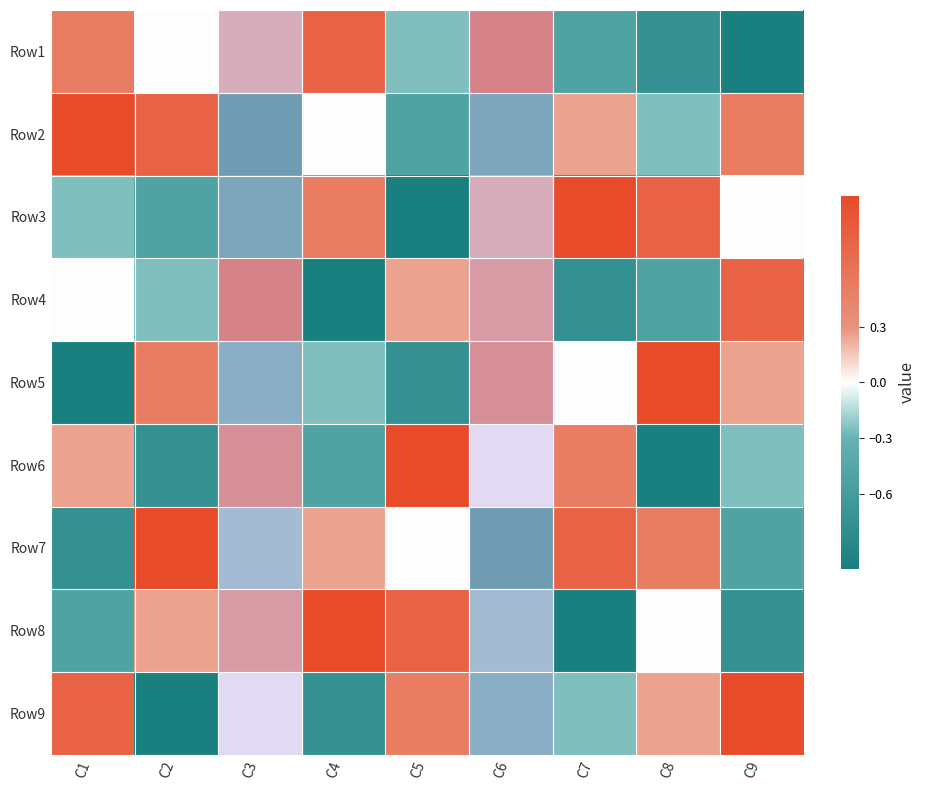

What is the difference between the highest and lowest values at C2?

2.0